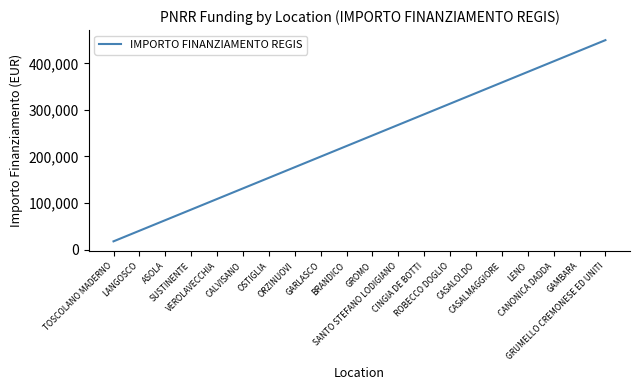

Approximately how many times larger is the value at GRUMELLO CREMONESE ED UNITI compared to TOSCOLANO MADERNO?

25.5